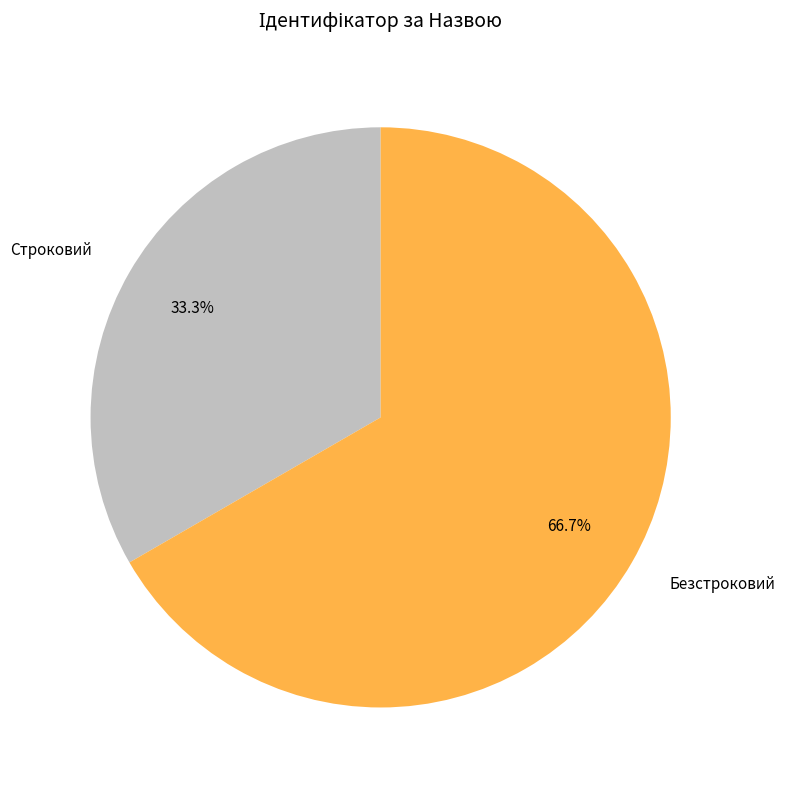

What is the ratio of the value at Безстроковий to the value at Строковий?

2.0